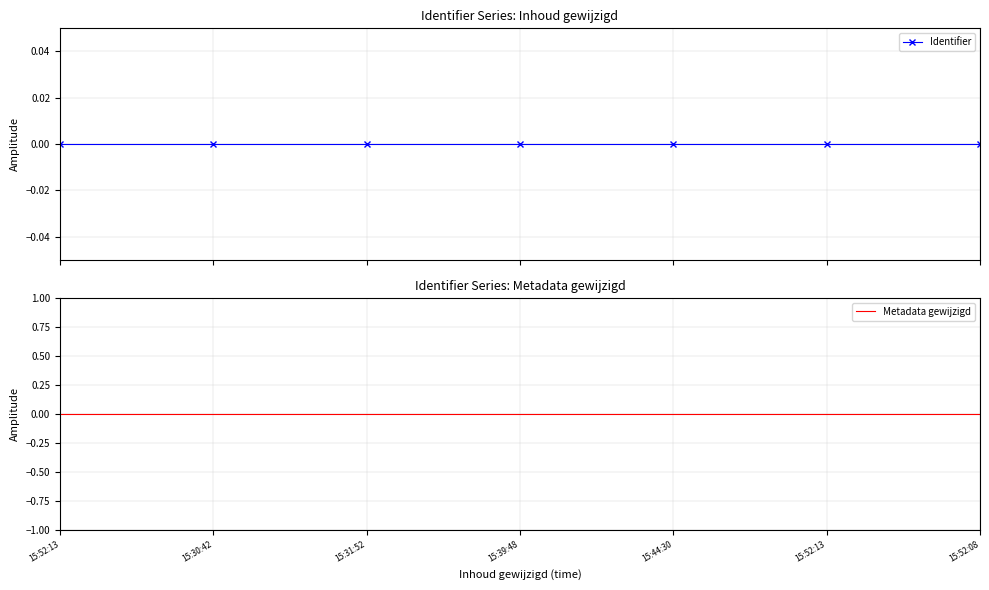

True or false: Identifier has more than 0 points higher than both neighbors.

True